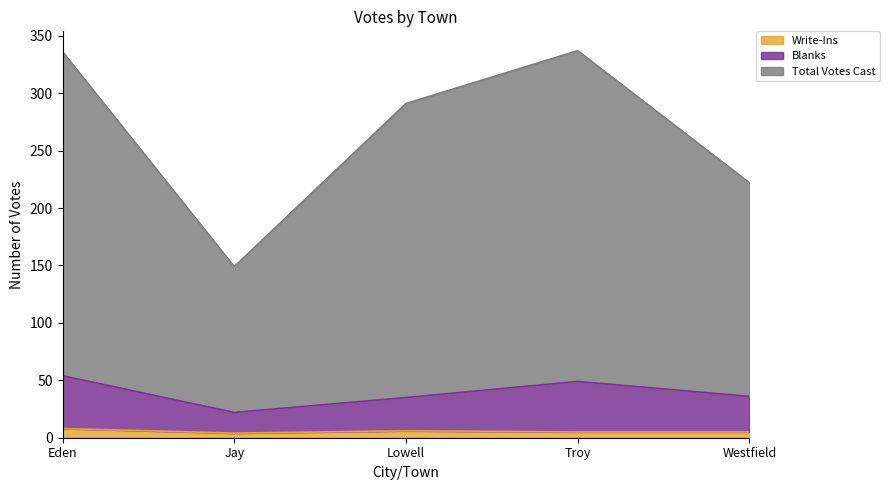

At Jay, list the series in order from smallest to largest.

Write-Ins, Blanks, Total Votes Cast